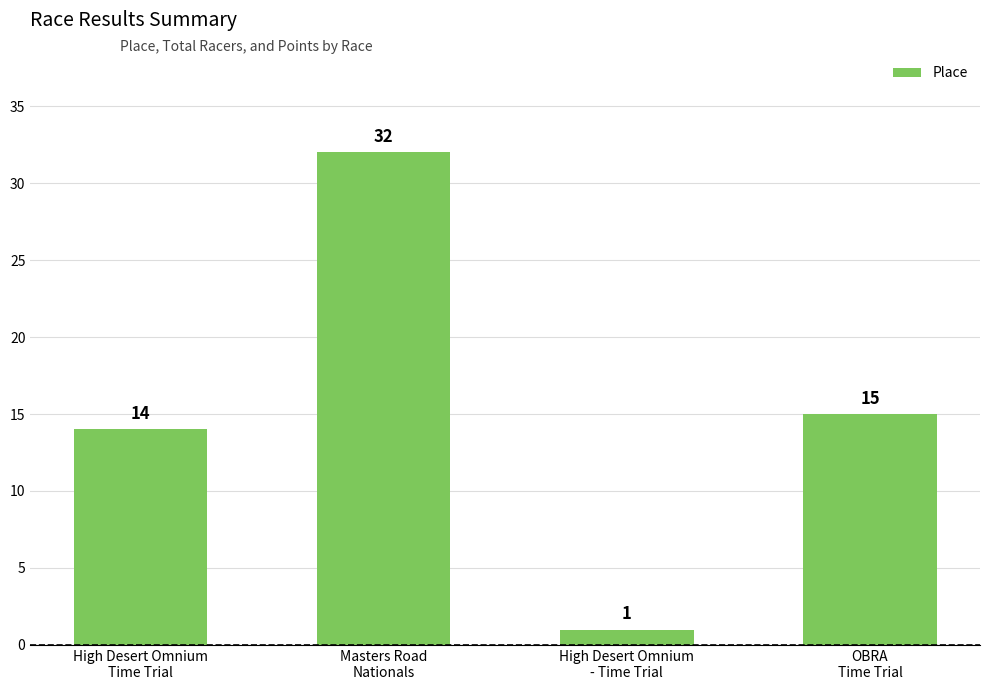

The chart shows a value of 24 at High Desert Omnium
Time Trial. True or false?

False